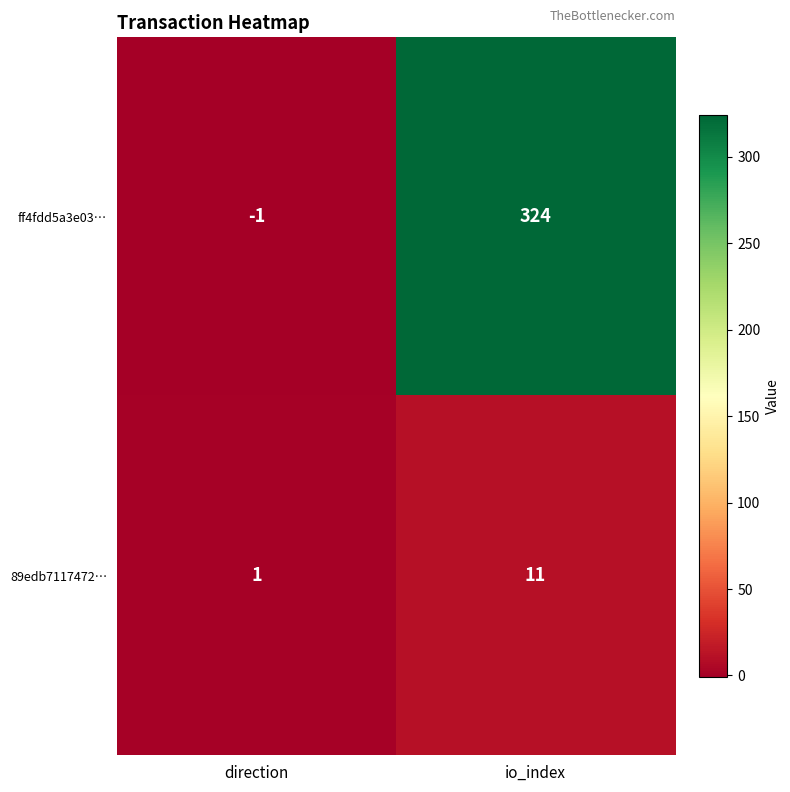

How many series are shown in this chart?

2